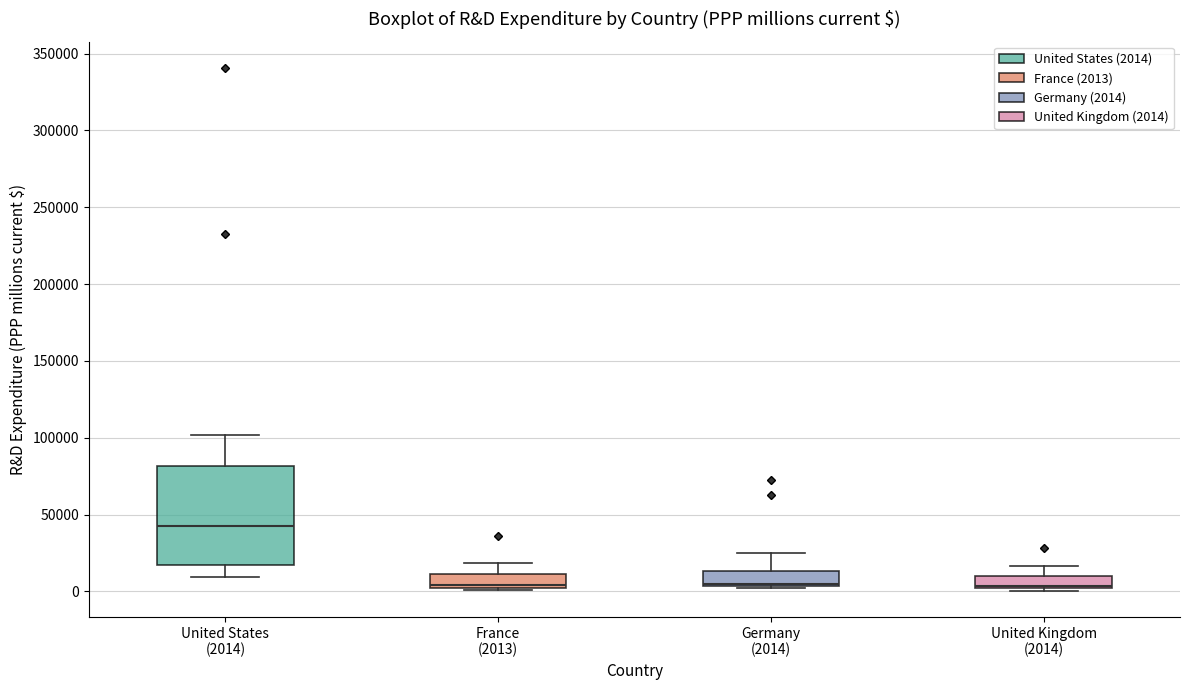

Reading left to right, transcribe this box plot: for each box, give where its median line is, the range the box spans, and where its two whiskers end, as read against the y-axis. The values are not printed on the chart, so give them approximately, as read against the axis.

United States (2014): median 40000, box 15000 to 80000, whiskers 10000 to 100000
France (2013): median 5000, box 0 to 10000, whiskers 0 to 20000
Germany (2014): median 5000 (drawn on the box's lower edge), box 5000 to 15000, whiskers 0 to 25000
United Kingdom (2014): median 5000 (drawn on the box's lower edge), box 0 to 10000, whiskers 0 (just below the box's lower edge) to 15000